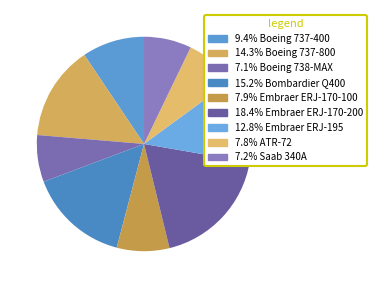

Count the number of slices in the pie.

9